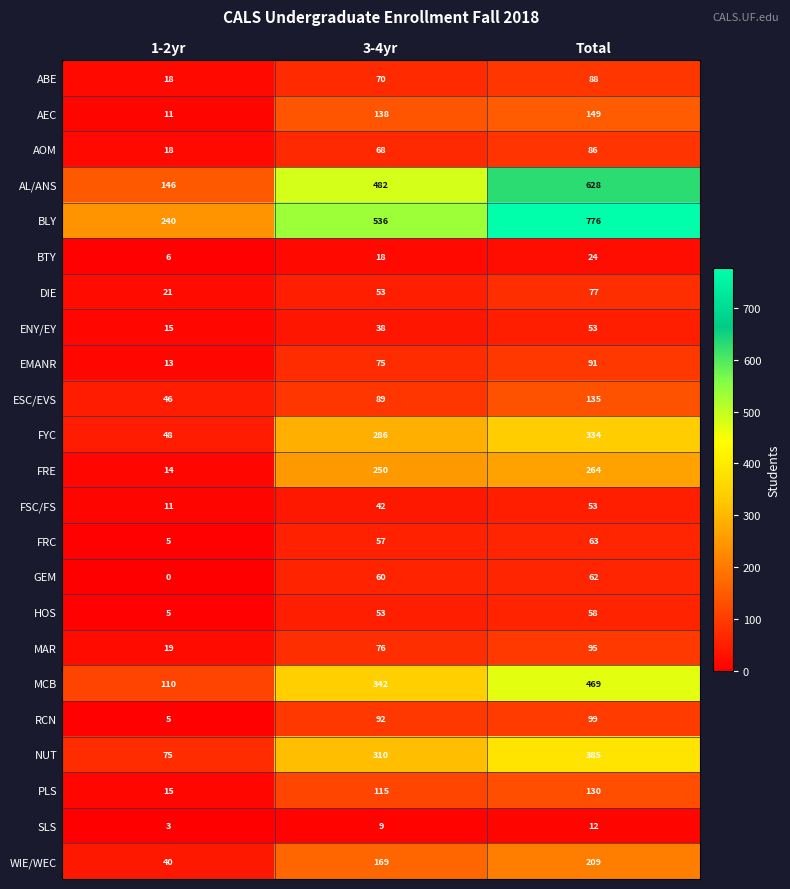

What is the sum of all NUT values?

770